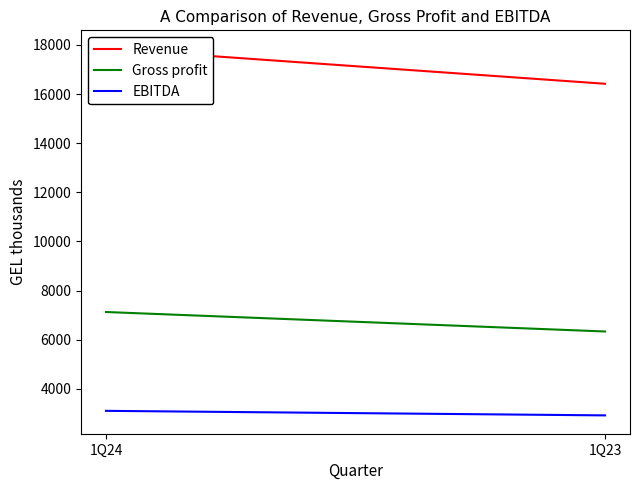

What is the value of the Revenue point at the 2nd from the left?

16420